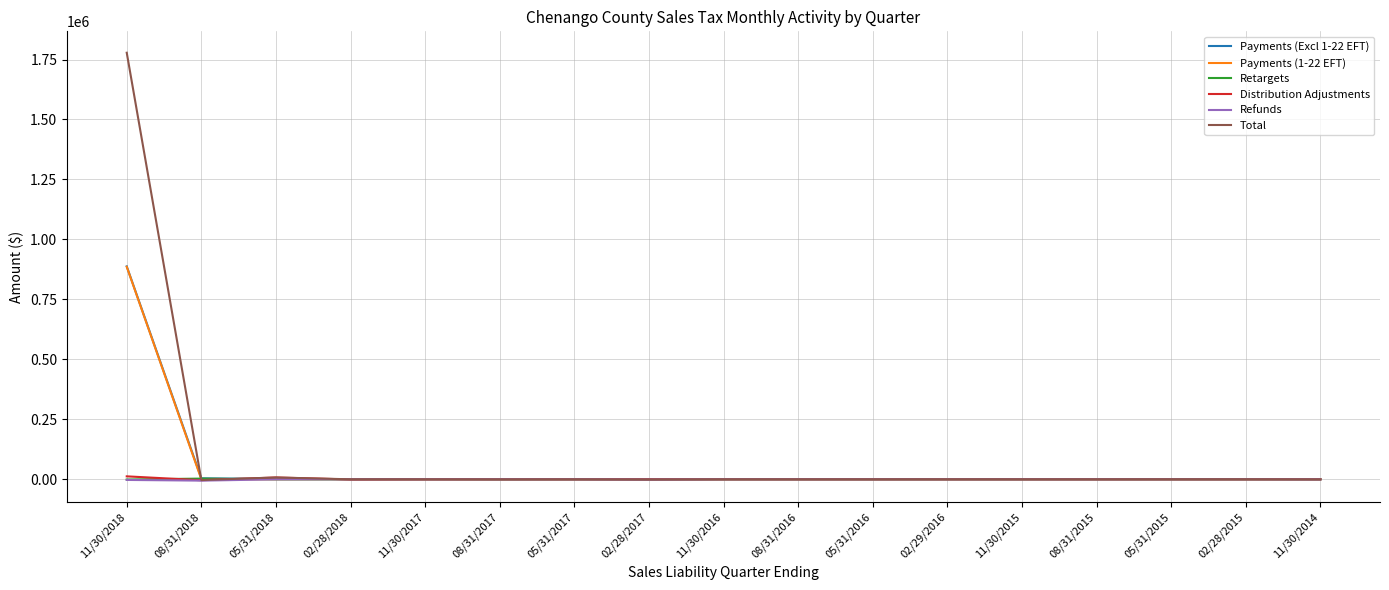

Which series changed the most between 11/30/2018 and 11/30/2016?

Total